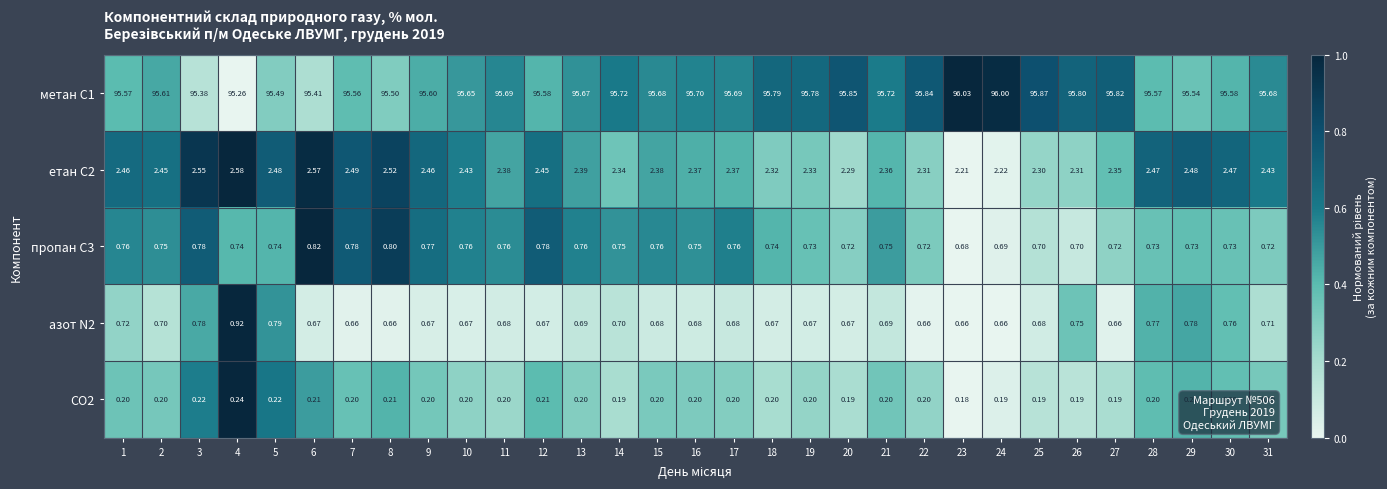

List the series in order of their peak value, lowest first.

CO2, пропан С3, азот N2, етан С2, метан С1